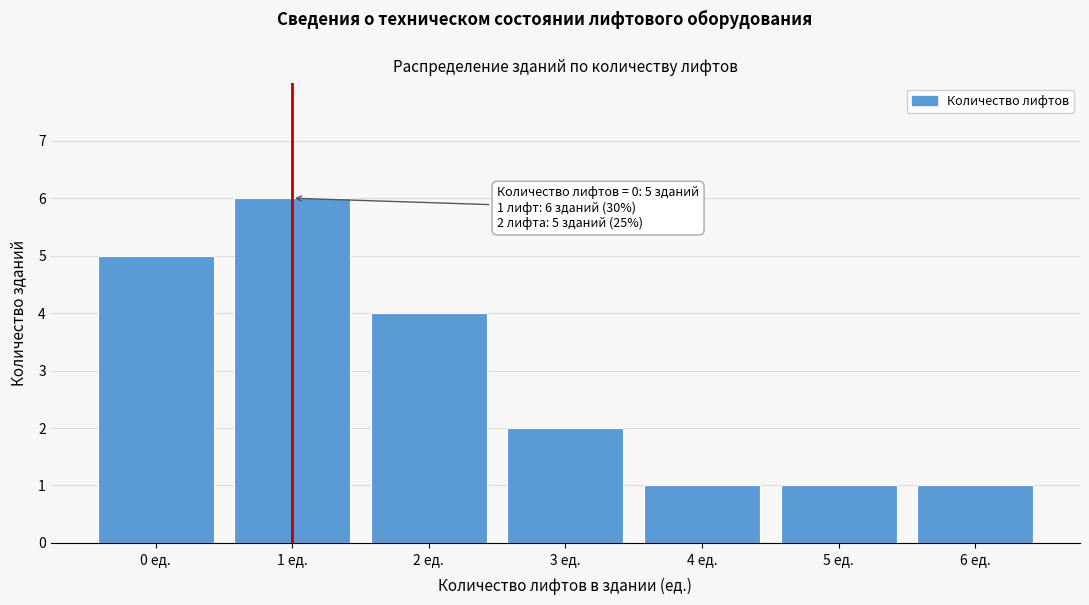

Reading left to right, transcribe all the data shown in this chart.

5	6	4	2	1	1	1